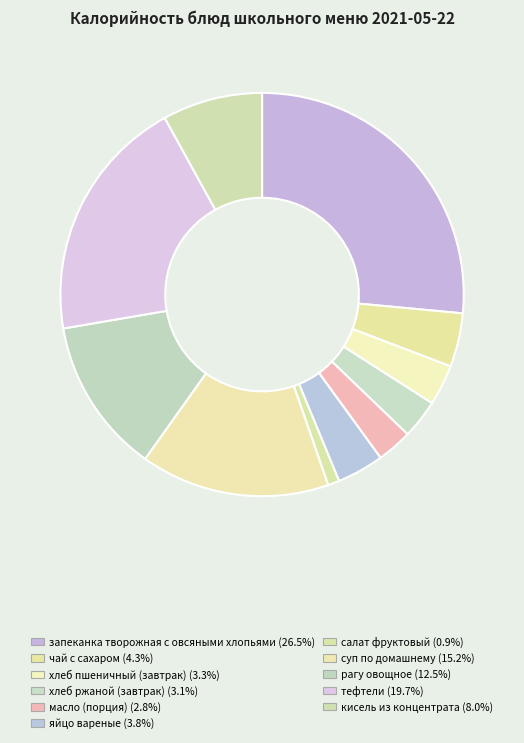

How many slices are in this pie chart?

11